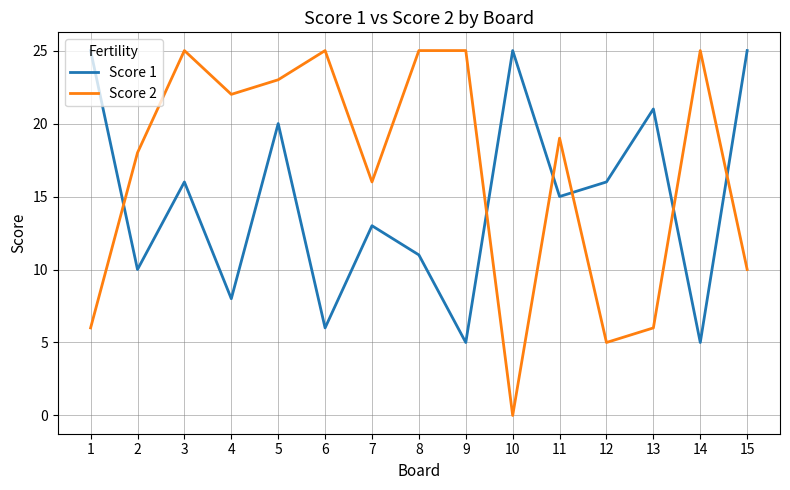

True or false: Score 2 has a value of 33 at 3.

False